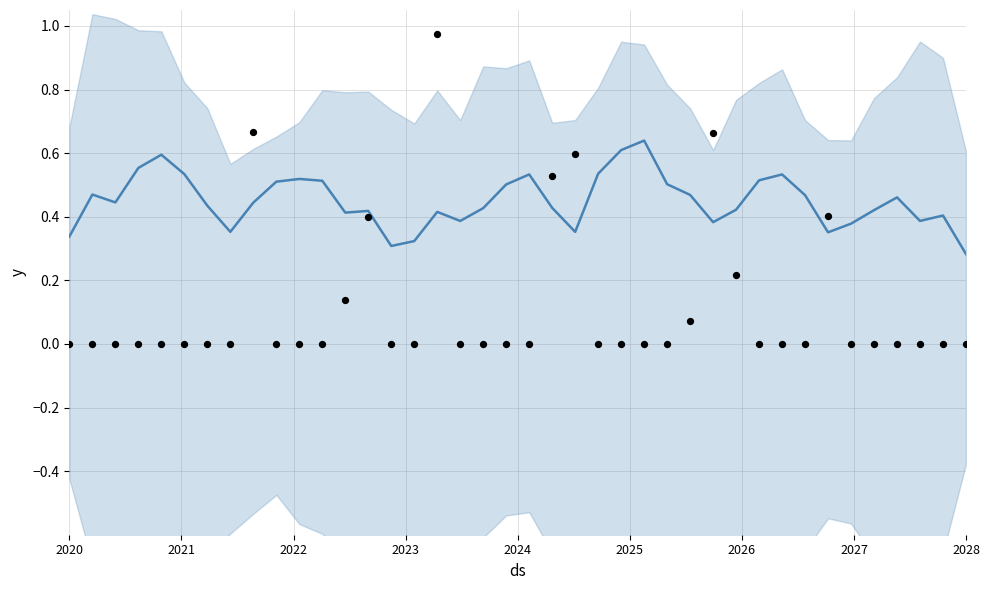

Which series reaches the minimum Y coordinate?

actual (raw)